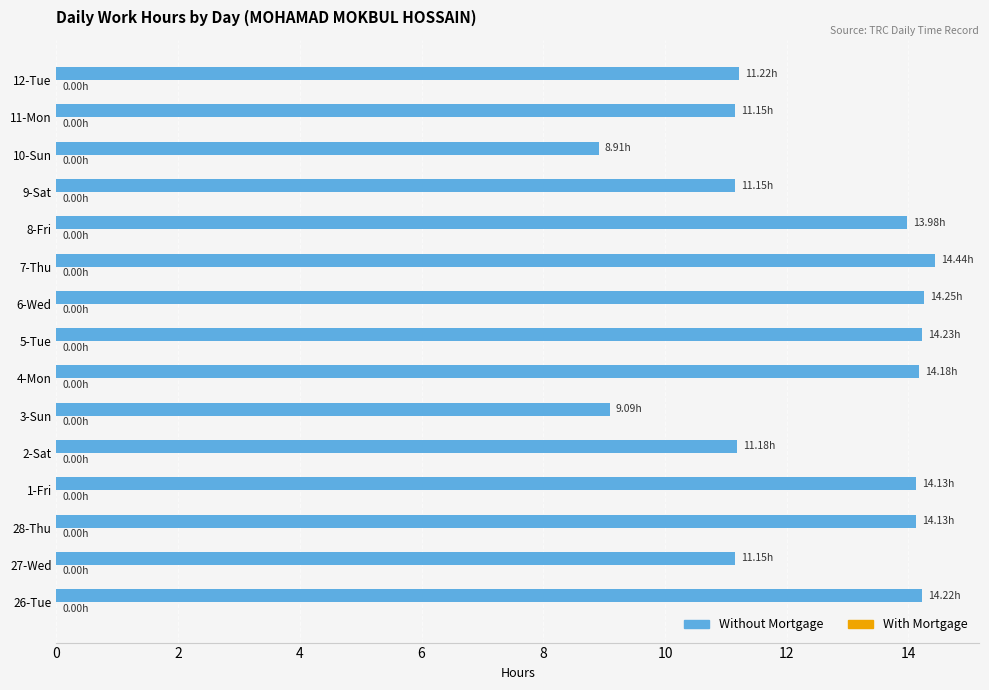

How many data points does each series have?

15